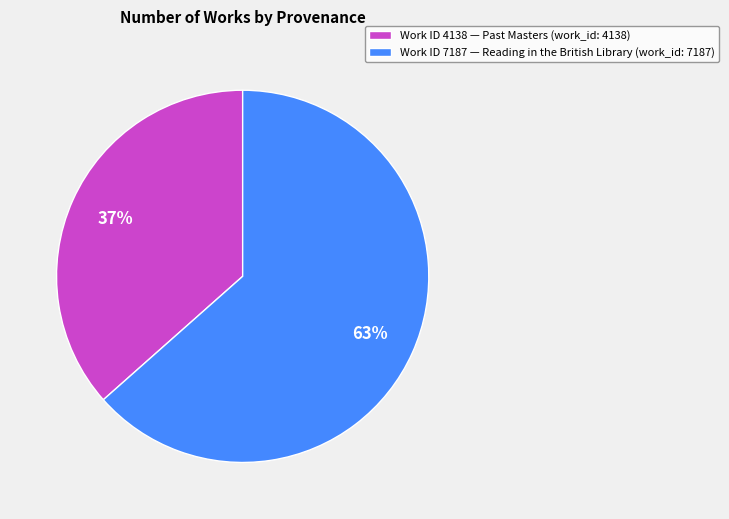

How many slices are in this pie chart?

2